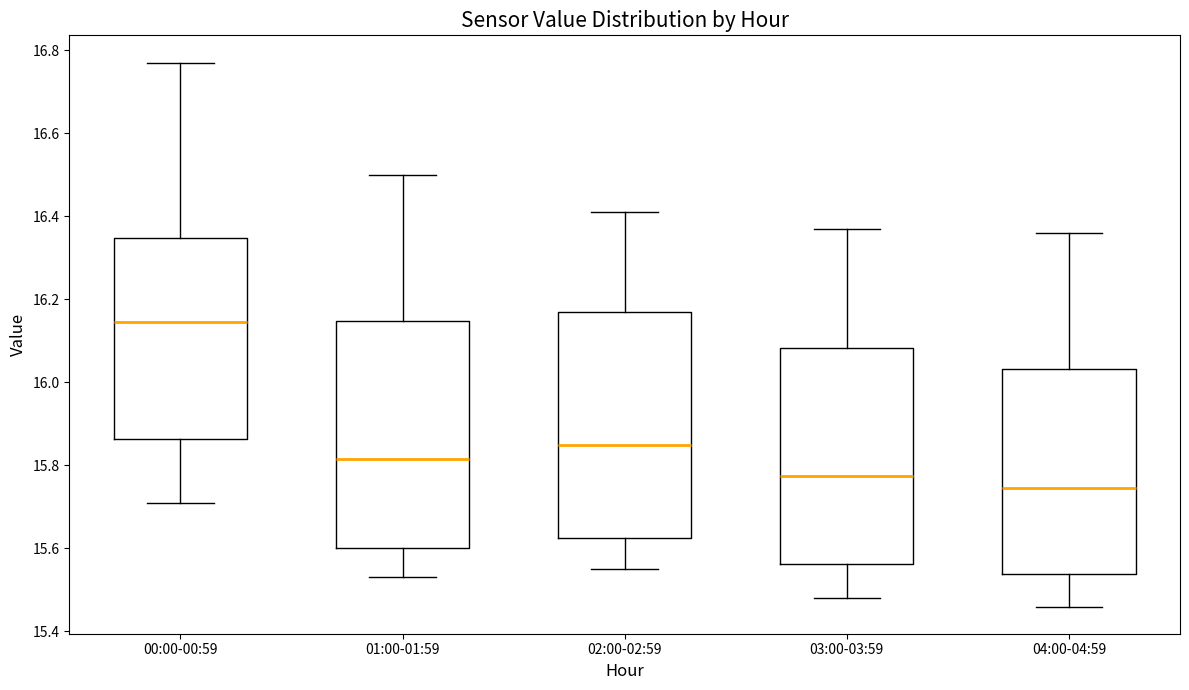

Reading left to right, transcribe this box plot: for each box, give where its median line is, the range the box spans, and where its two whiskers end, as read against the y-axis. The values are not printed on the chart, so give them approximately, as read against the axis.

00:00-00:59: median 16.14, box 15.86 to 16.34, whiskers 15.72 to 16.78
01:00-01:59: median 15.82, box 15.60 to 16.14, whiskers 15.54 to 16.50
02:00-02:59: median 15.86, box 15.62 to 16.18, whiskers 15.56 to 16.42
03:00-03:59: median 15.78, box 15.56 to 16.08, whiskers 15.48 to 16.38
04:00-04:59: median 15.74, box 15.54 to 16.04, whiskers 15.46 to 16.36